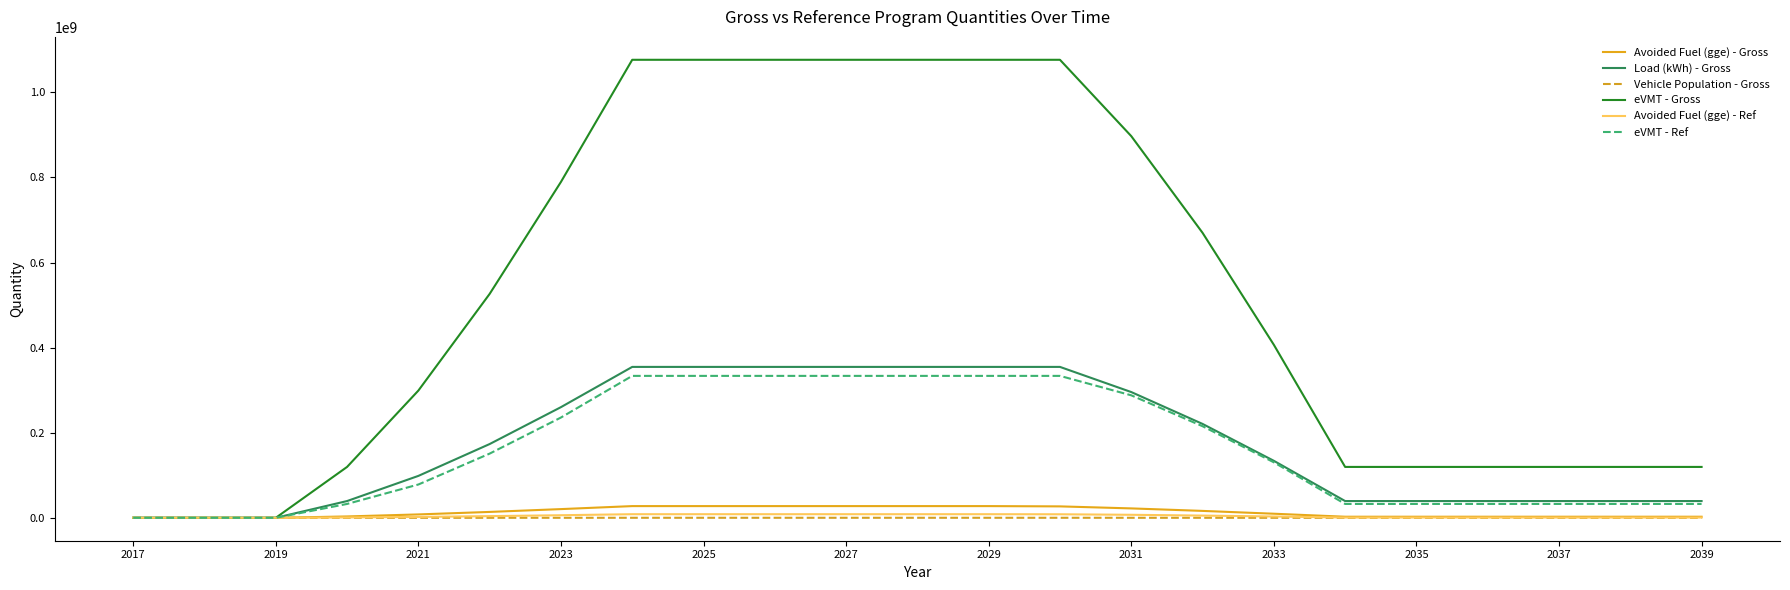

How many Vehicle Population - Gross values are between 10000 and 90000?

20